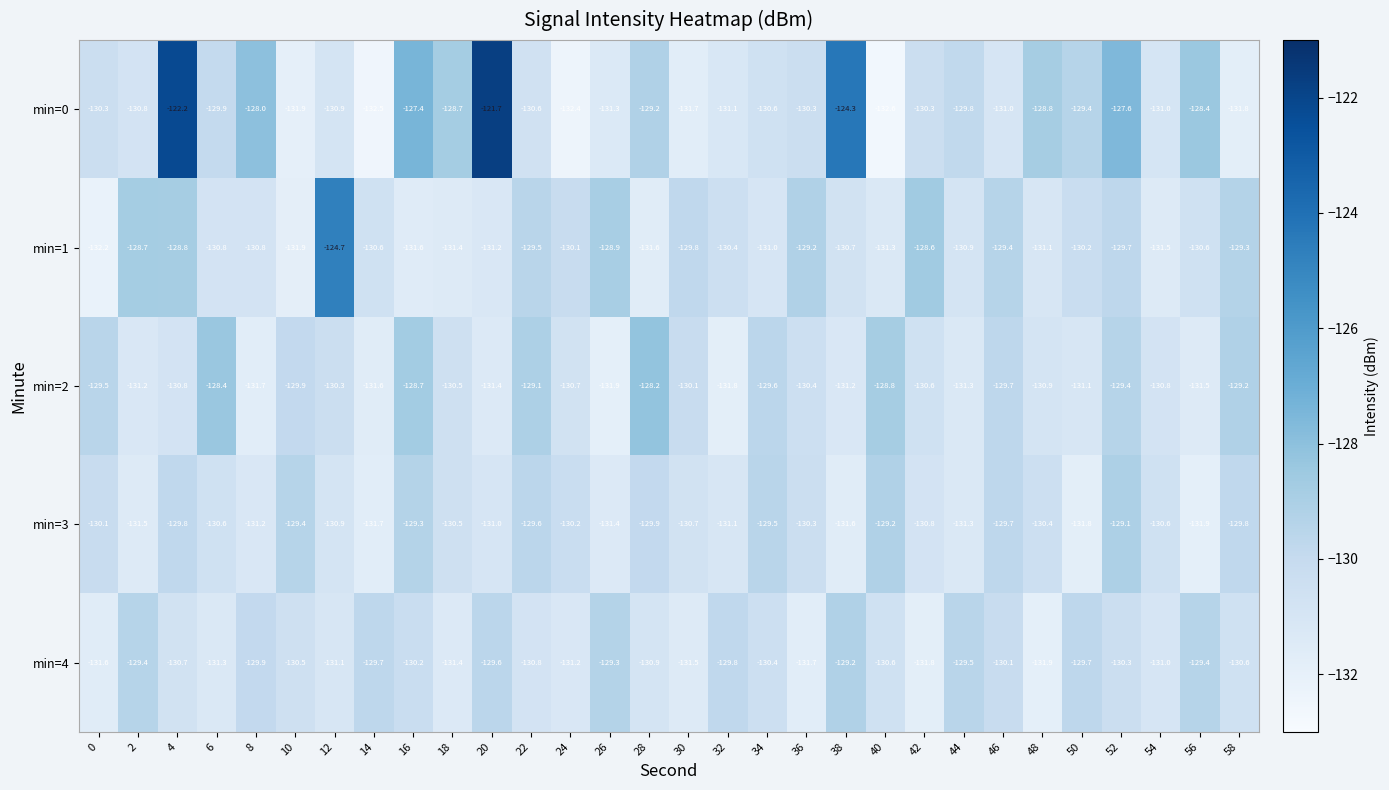

Is it true that min=3 equals -71.6 at 28?

False